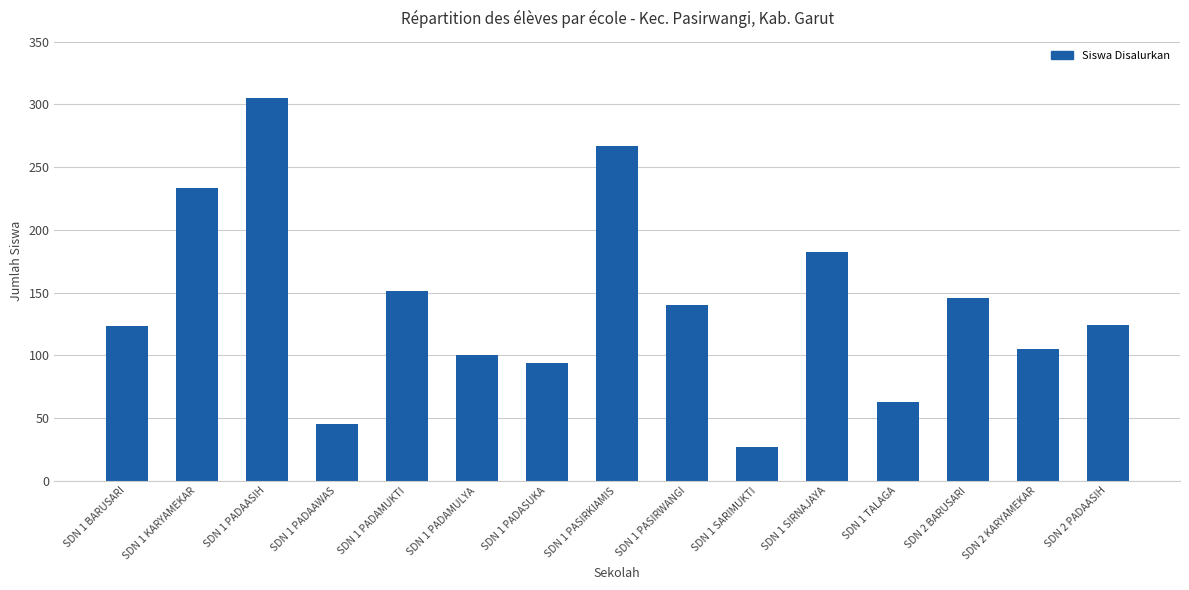

What is the difference between the values at SDN 1 PASIRKIAMIS and SDN 2 KARYAMEKAR?

162